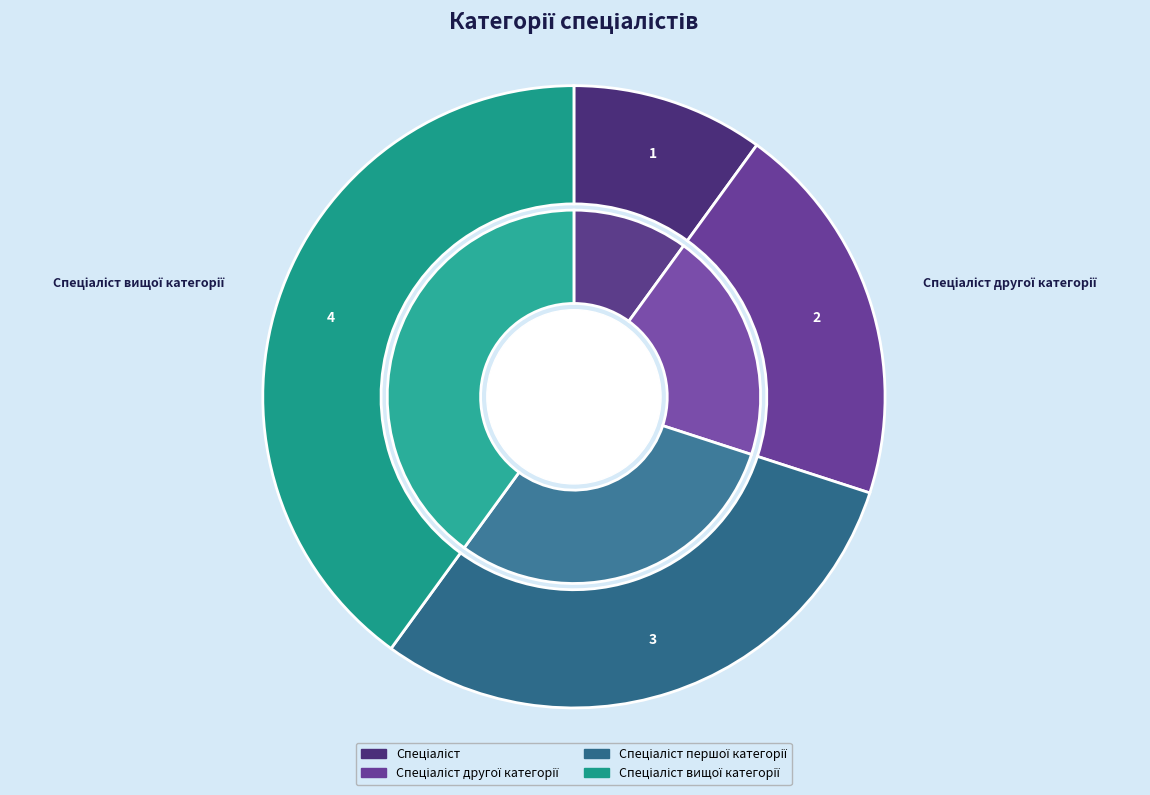

How much of the chart is everything except Спеціаліст першої категорії?

70.0%